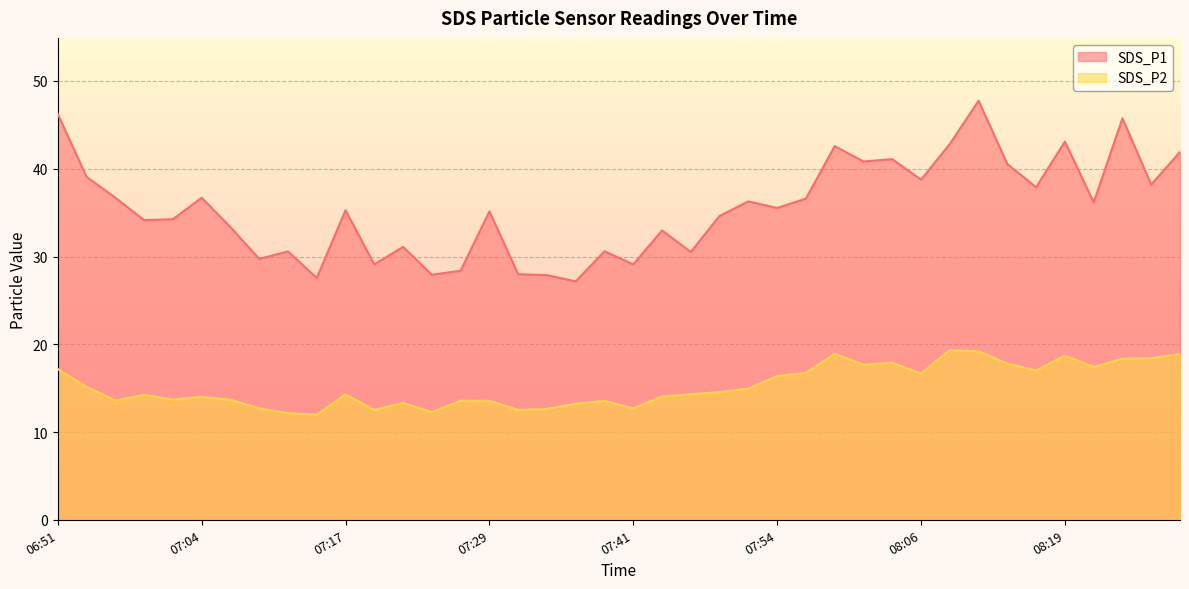

At which category does the chart reach its peak across all series?

08:11